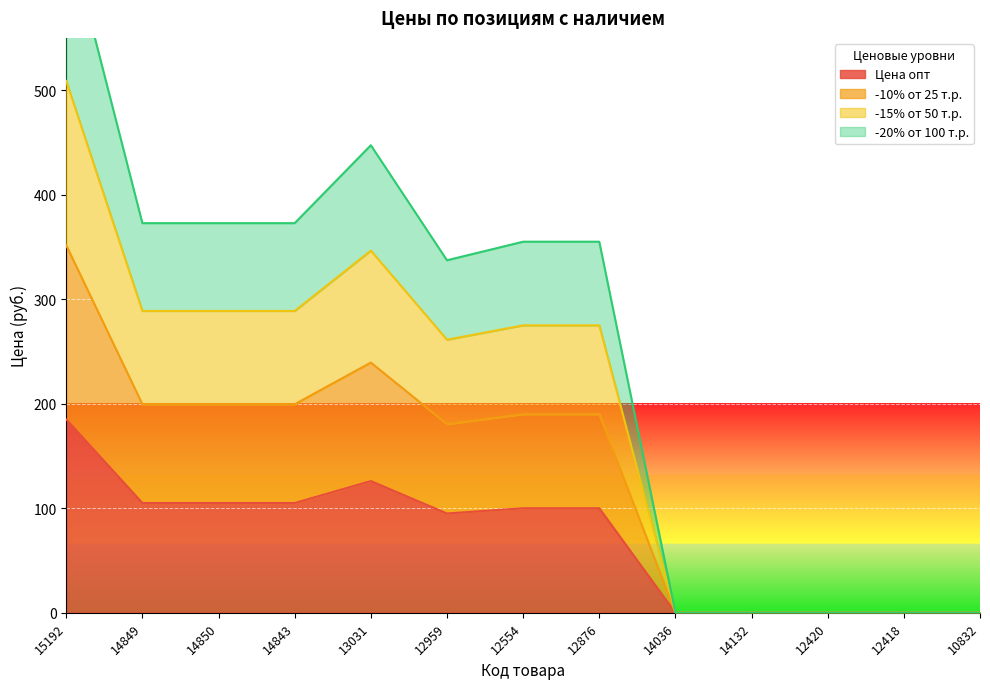

True or false: Цена опт has a value of 185 at 15192.

True